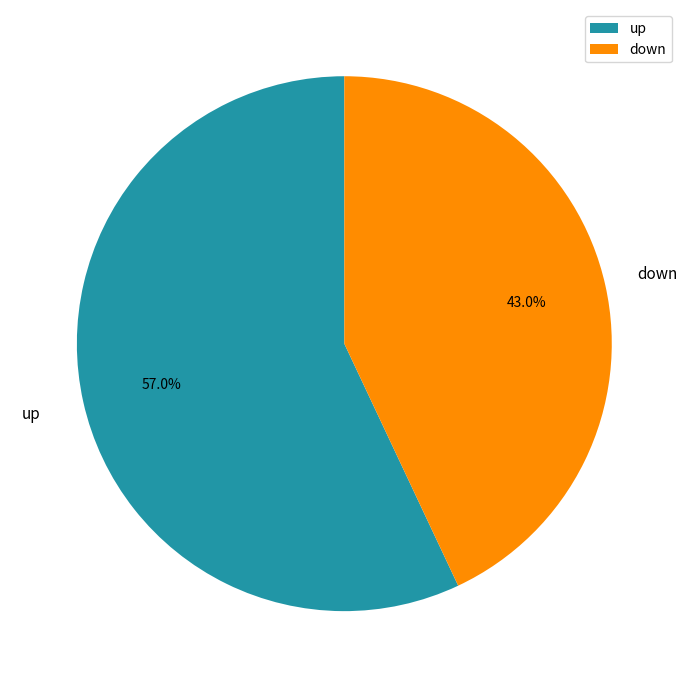

Count the number of slices in the pie.

2